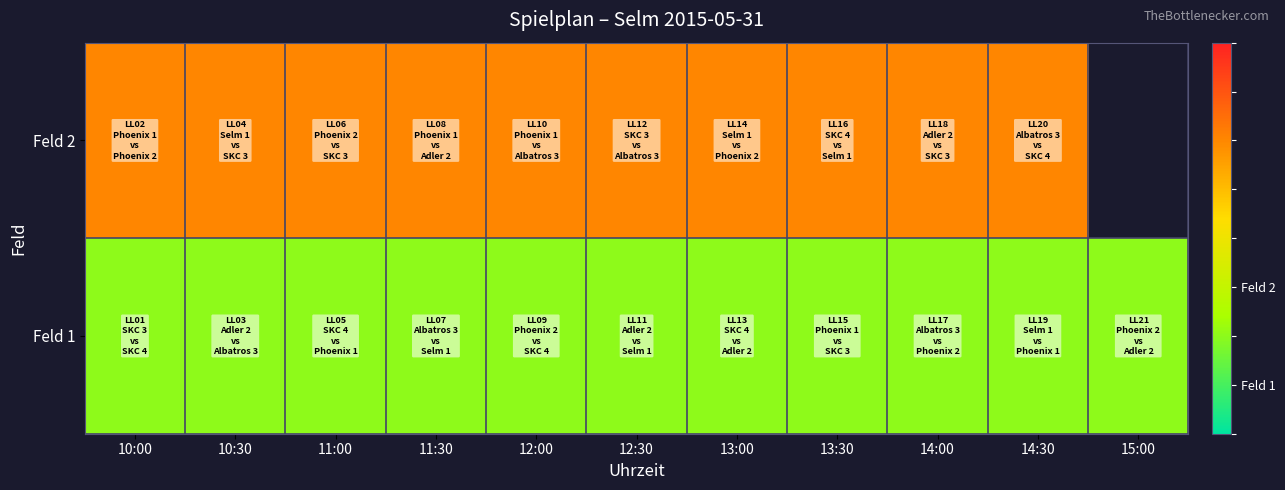

What is the sum of the Feld 1 values at 12:30 and 10:30?

2.0